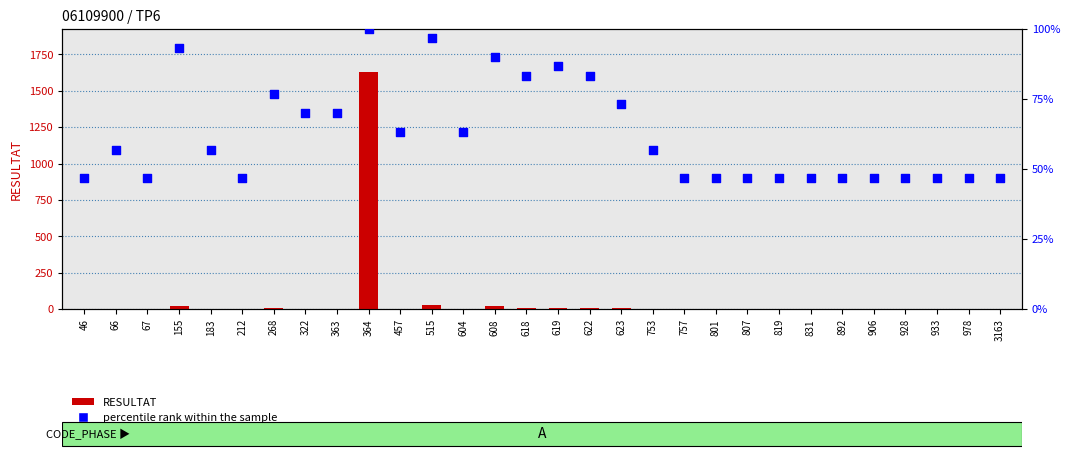

What is the total value across all series at 622?

89.3